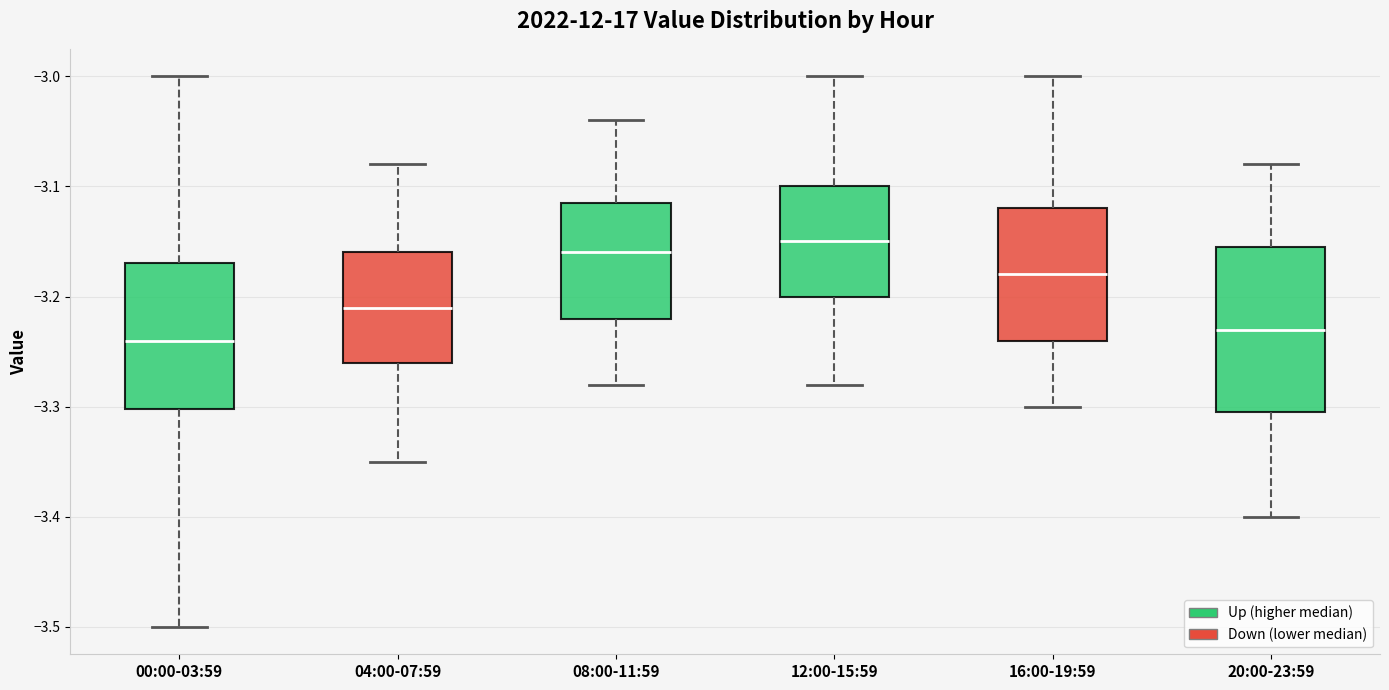

Where does the median line of the box for 00:00-03:59 sit on the y-axis? The values are not printed on the chart, so give them approximately, as read against the axis.

-3.24